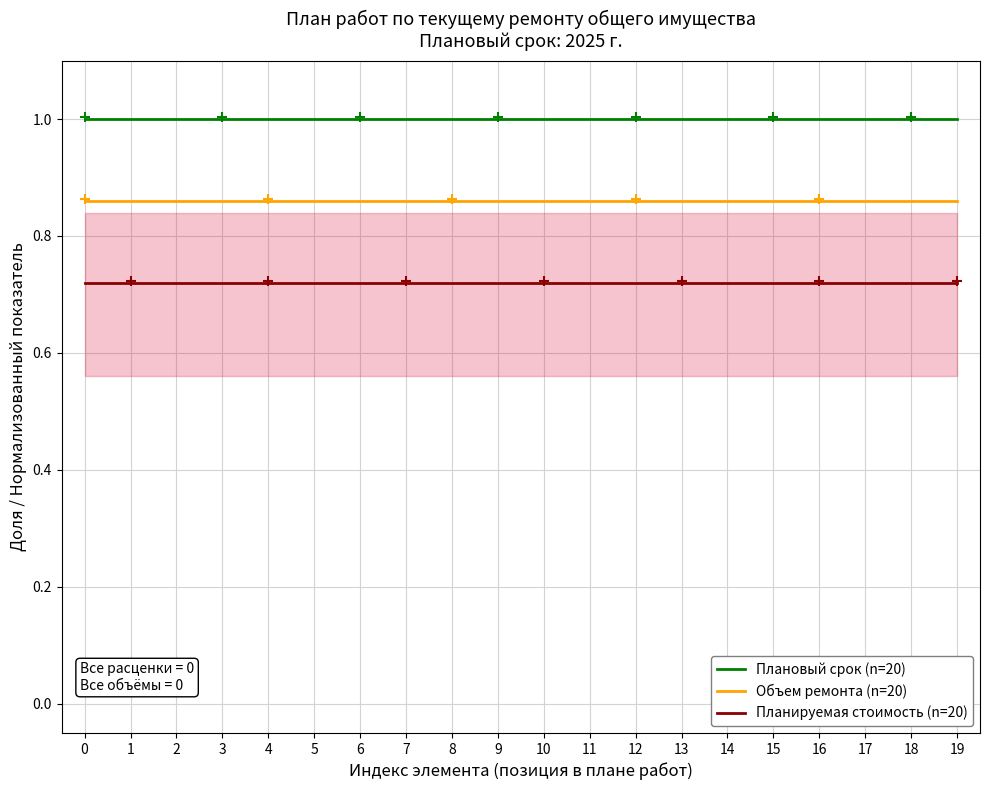

Which series has the largest total across all categories?

Плановый срок (n=20)